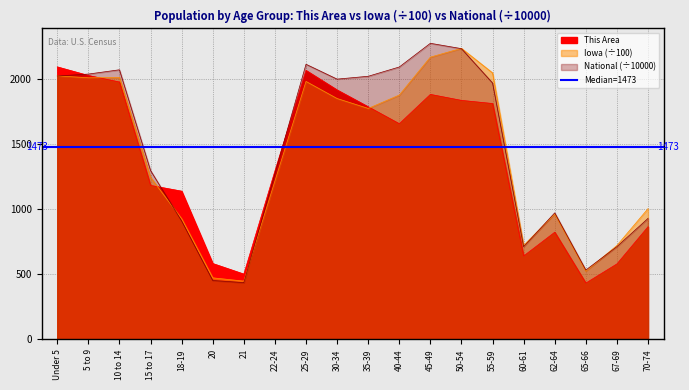

After their last crossing, which series has the higher values: Iowa or National?

Iowa